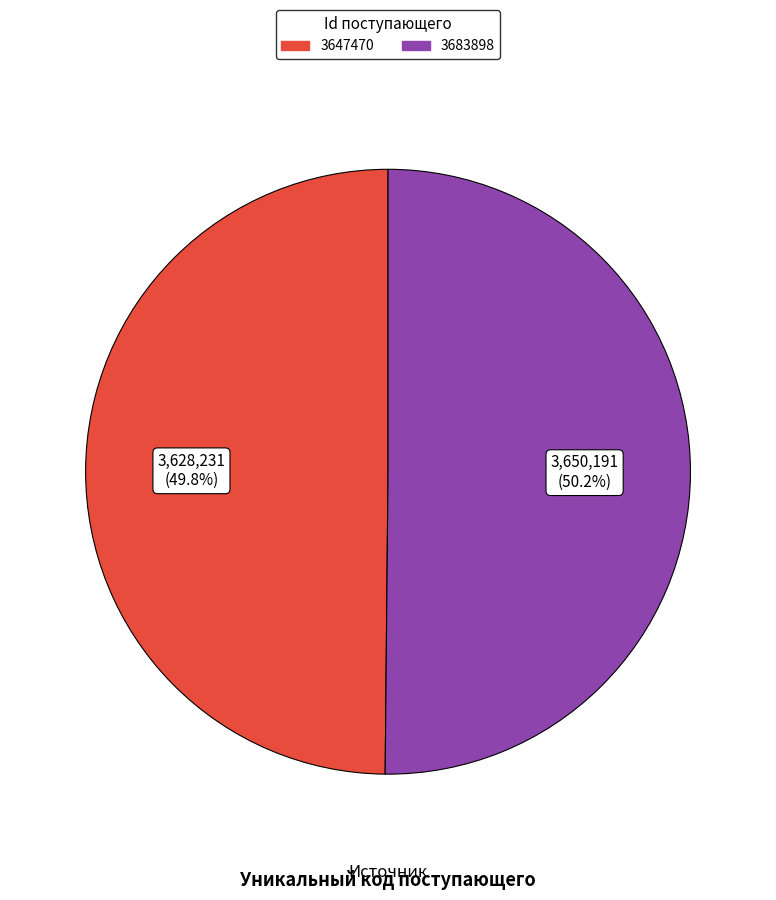

Is there any slice that represents more than half of the pie?

Yes